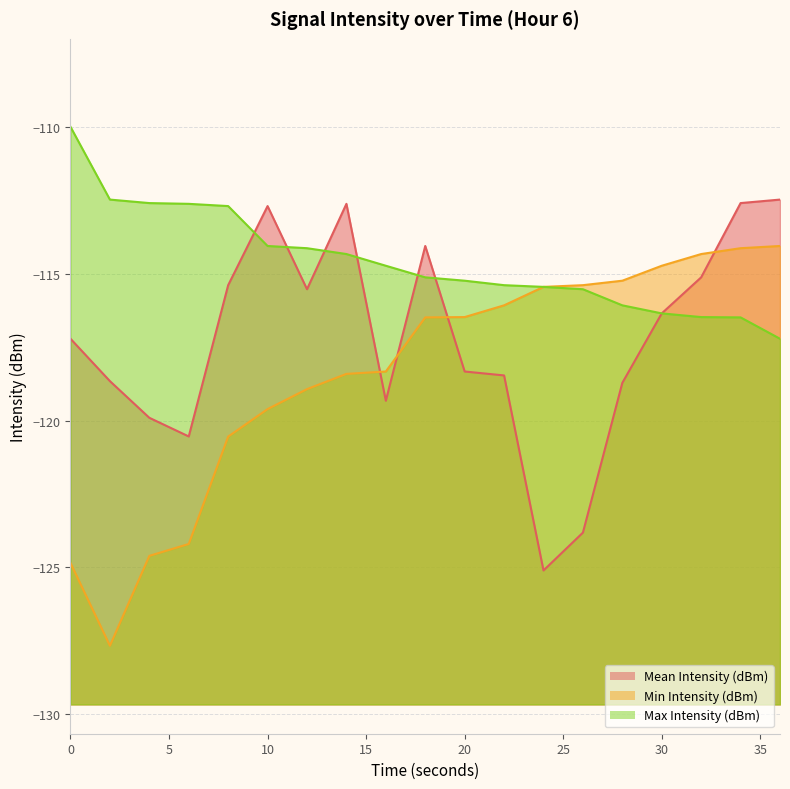

Reading left to right, list all the values displayed in this chart.

Mean Intensity (dBm): 0=-117.2	2=-118.7	4=-119.9	6=-120.5	8=-115.4	10=-112.7	12=-115.5	14=-112.6	16=-119.3	18=-114.0	20=-118.3	22=-118.5	24=-125.1	26=-123.8	28=-118.7	30=-116.3	32=-115.1	34=-112.6	36=-112.5
Min Intensity (dBm): 0=-124.9	2=-127.7	4=-124.6	6=-124.2	8=-120.5	10=-119.6	12=-118.9	14=-118.4	16=-118.3	18=-116.5	20=-116.5	22=-116.1	24=-115.4	26=-115.4	28=-115.2	30=-114.7	32=-114.3	34=-114.1	36=-114.0
Max Intensity (dBm): 0=-110.0	2=-112.5	4=-112.6	6=-112.6	8=-112.7	10=-114.0	12=-114.1	14=-114.3	16=-114.7	18=-115.1	20=-115.2	22=-115.4	24=-115.4	26=-115.5	28=-116.1	30=-116.3	32=-116.5	34=-116.5	36=-117.2